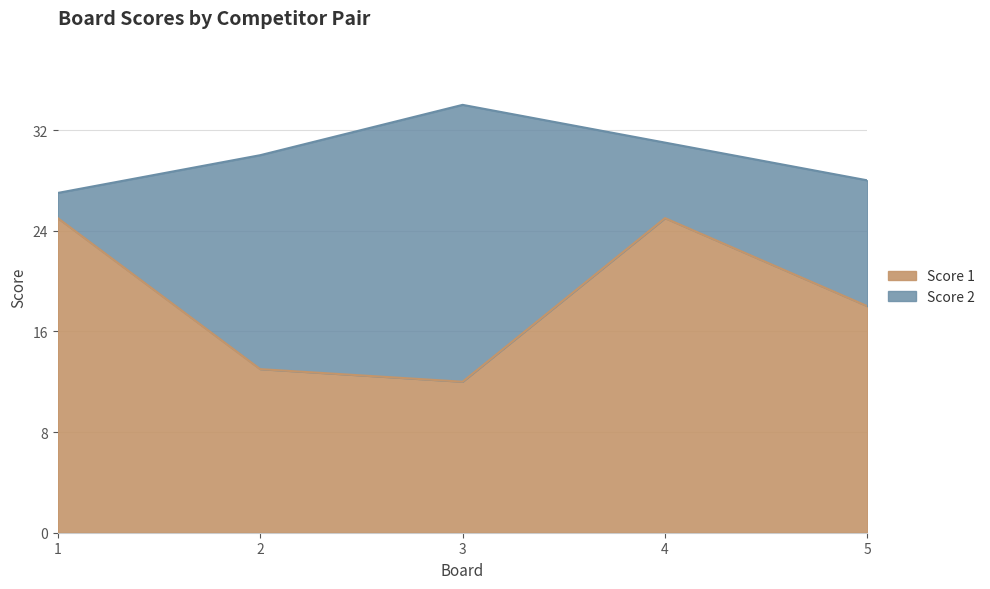

List the labels in order of value, smallest first.

3, 2, 5, 1, 4